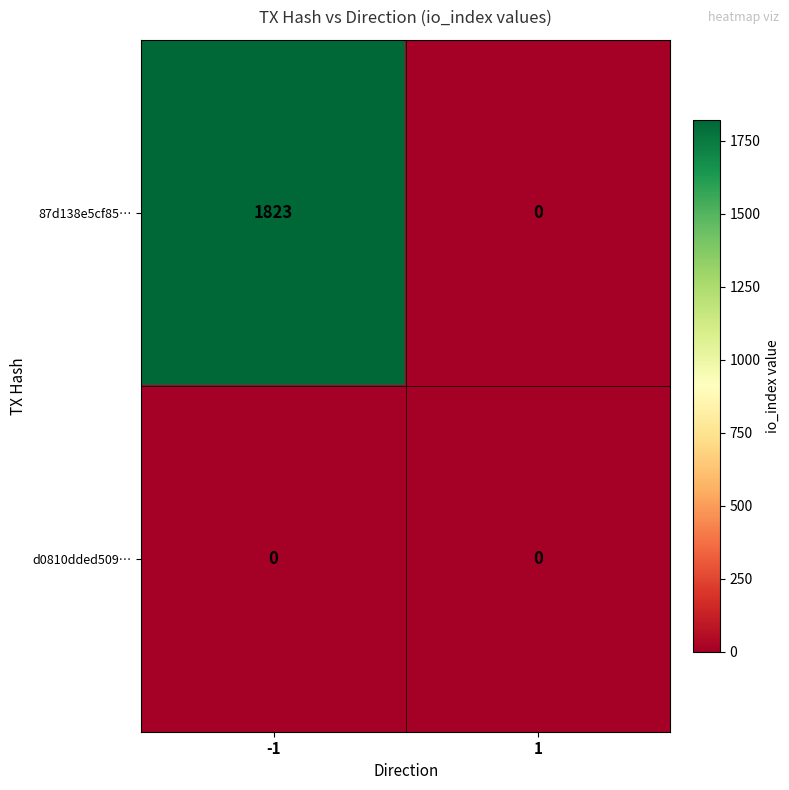

Read the 87d138e5cf85… value at -1, to the nearest 100.

1800